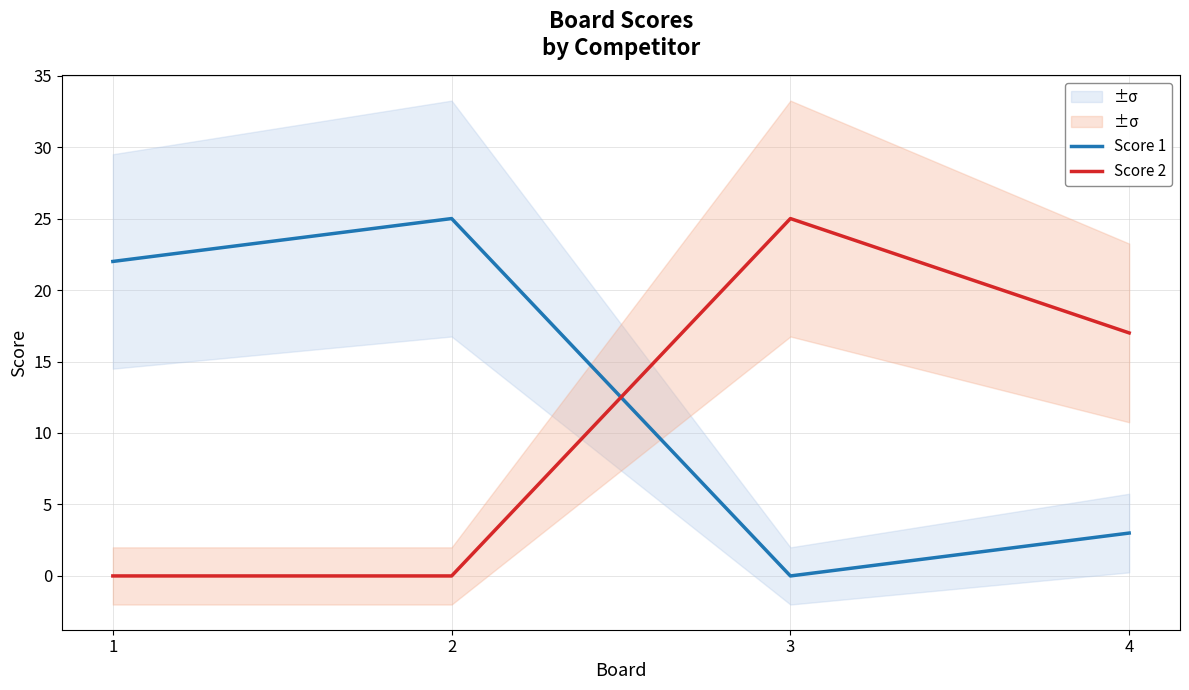

In Score 1, how many points are higher than both neighbors (excluding endpoints)?

1